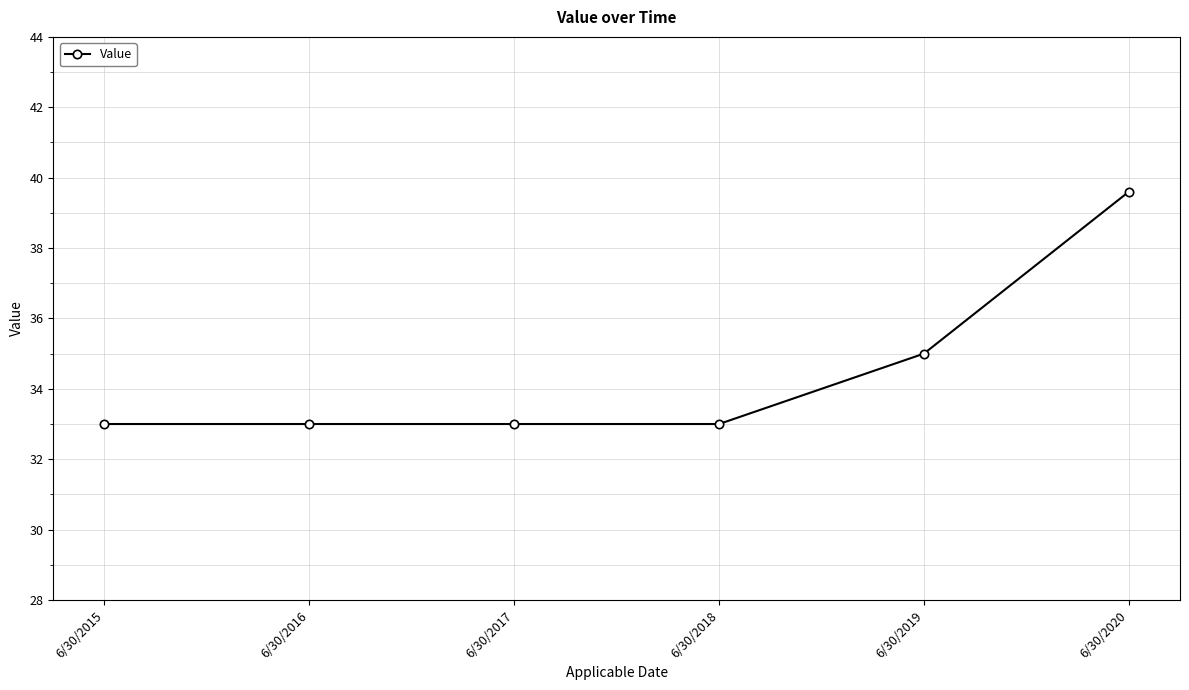

What is the value of the 2nd point from the left?

33.0